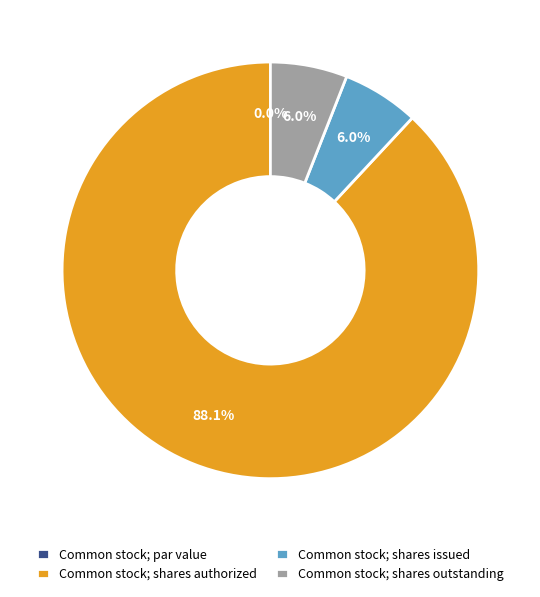

Does Common stock; shares outstanding represent more than half of the total?

No